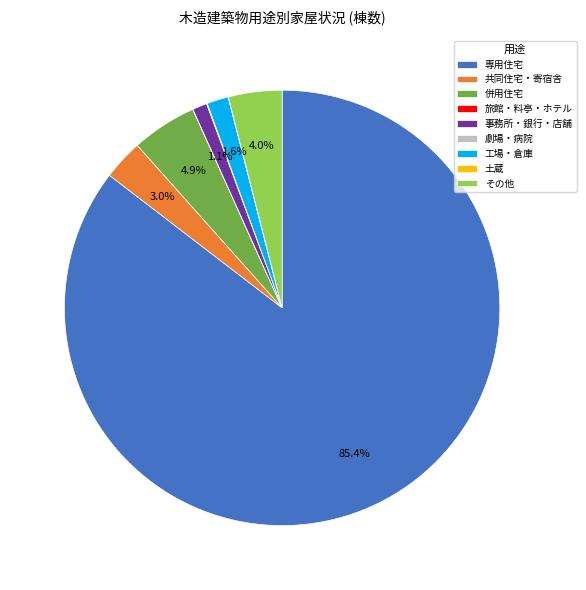

Is the sum of 共同住宅・寄宿舎 and 併用住宅 greater than half?

No